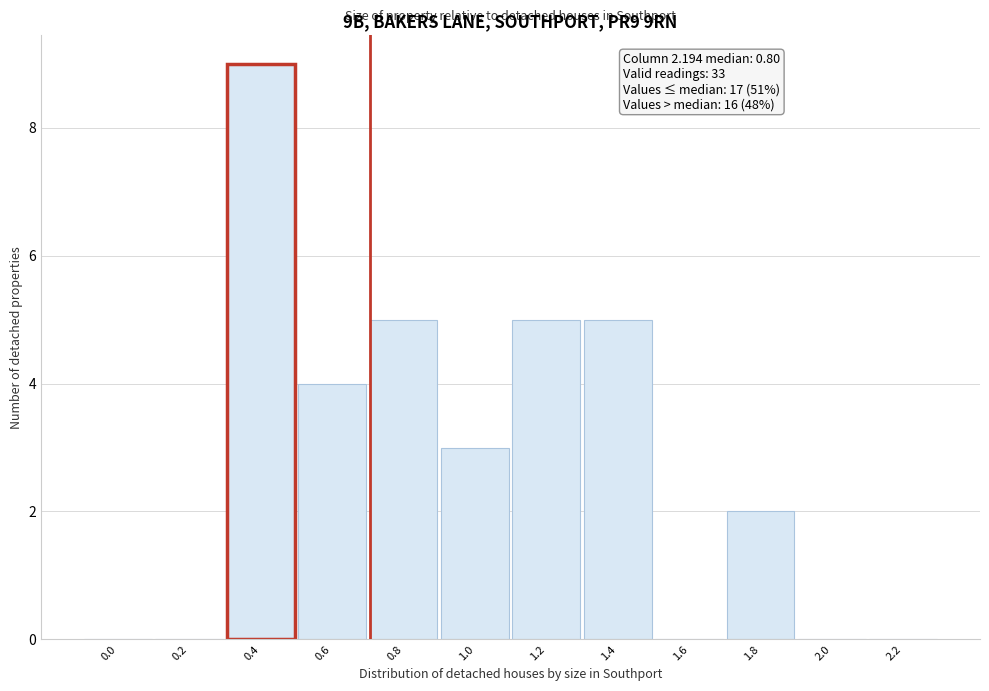

Reading left to right, list all the values displayed in this chart.

0.0=0	0.2=0	0.4=9	0.6=4	0.8=5	1.0=3	1.2=5	1.4=5	1.6=0	1.8=2	2.0=0	2.2=0